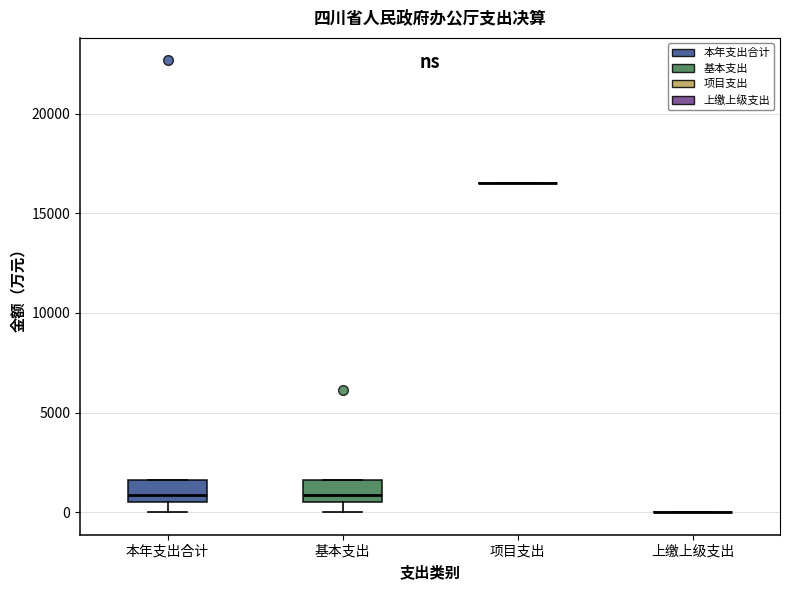

Reading left to right, read every box against the y-axis: the position of its median line, the range the box covers, and the ends of its whiskers. The values are not printed on the chart, so give them approximately, as read against the axis.

本年支出合计: median 1000, box 500 to 1500, whiskers 0 to 1500
基本支出: median 1000, box 500 to 1500, whiskers 0 to 1500
项目支出: box collapsed to a line at 16500, whiskers 16500 to 16500
上缴上级支出: box collapsed to a line at 0, whiskers 0 to 0